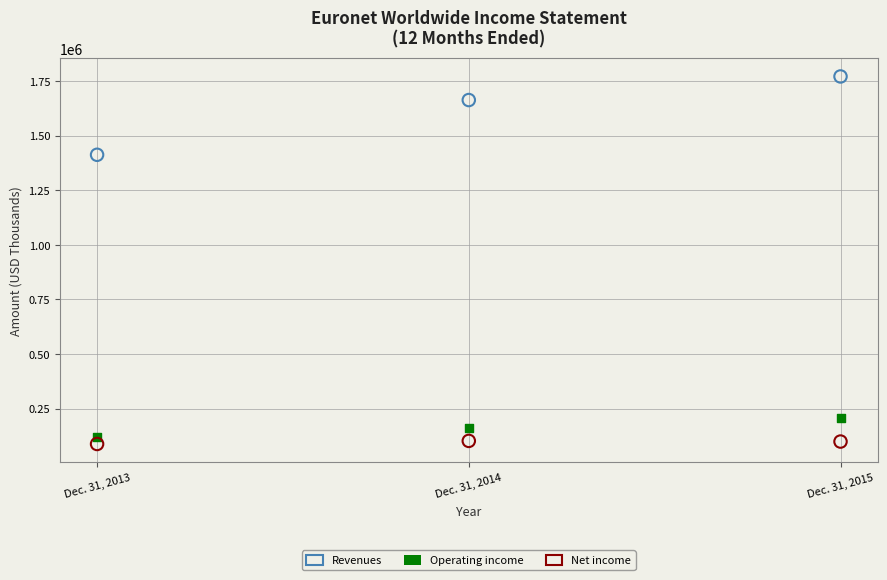

What are all the series names shown in the legend?

Revenues, Operating income, Net income